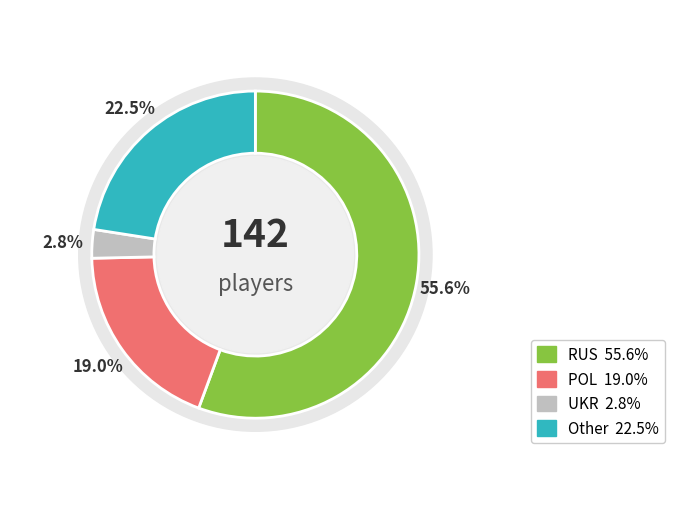

To the nearest percent, what is the difference between the RUS and Other slice percentages?

33%